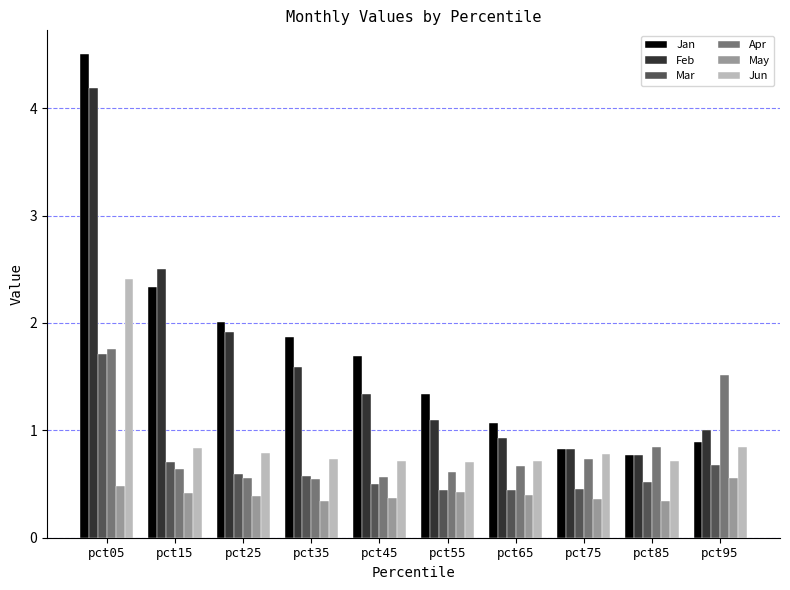

What is the difference between the maximum and minimum values in the Jan series?

3.7